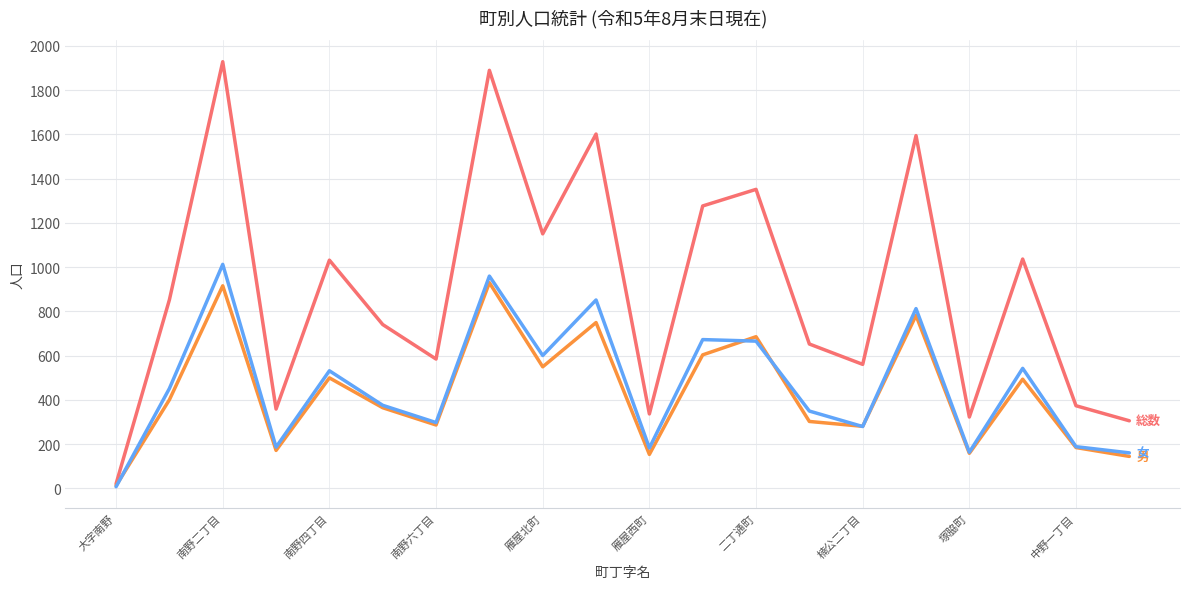

What is the maximum value shown in the chart?

1929